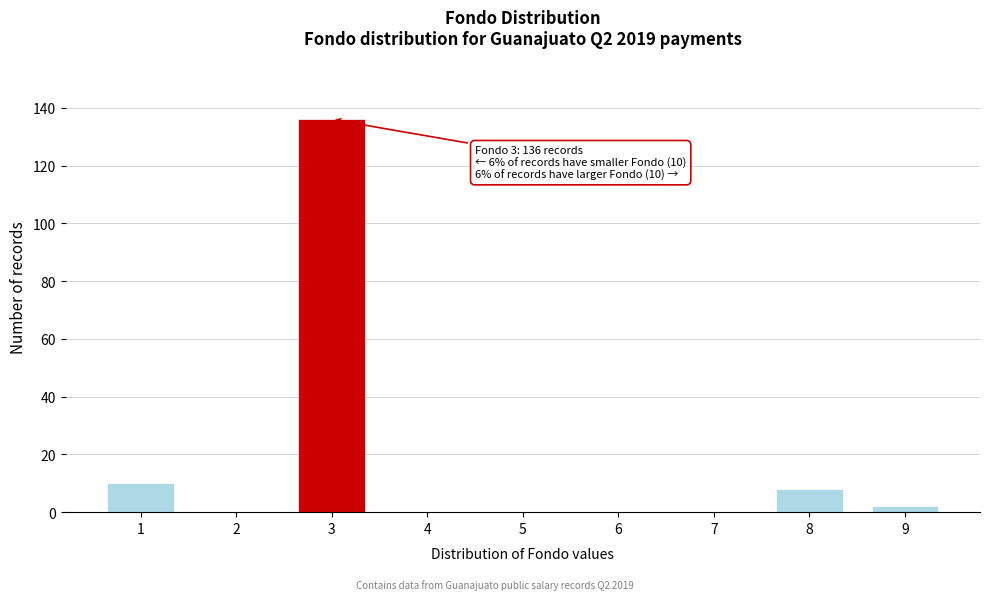

Reading left to right, extract all data points from this chart.

1=10	2=0	3=136	4=0	5=0	6=0	7=0	8=8	9=2